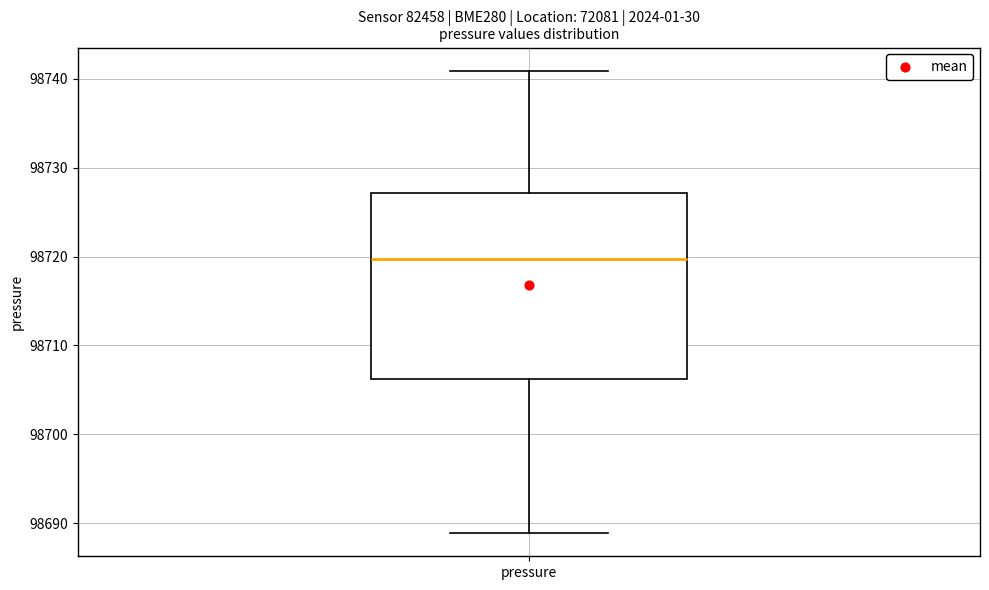

Transcribe this box plot: give where the median line is, the range the box spans, and where the two whiskers end, as read against the y-axis. The values are not printed on the chart, so give them approximately, as read against the axis.

median 98720, box 98706 to 98727, whiskers 98689 to 98741